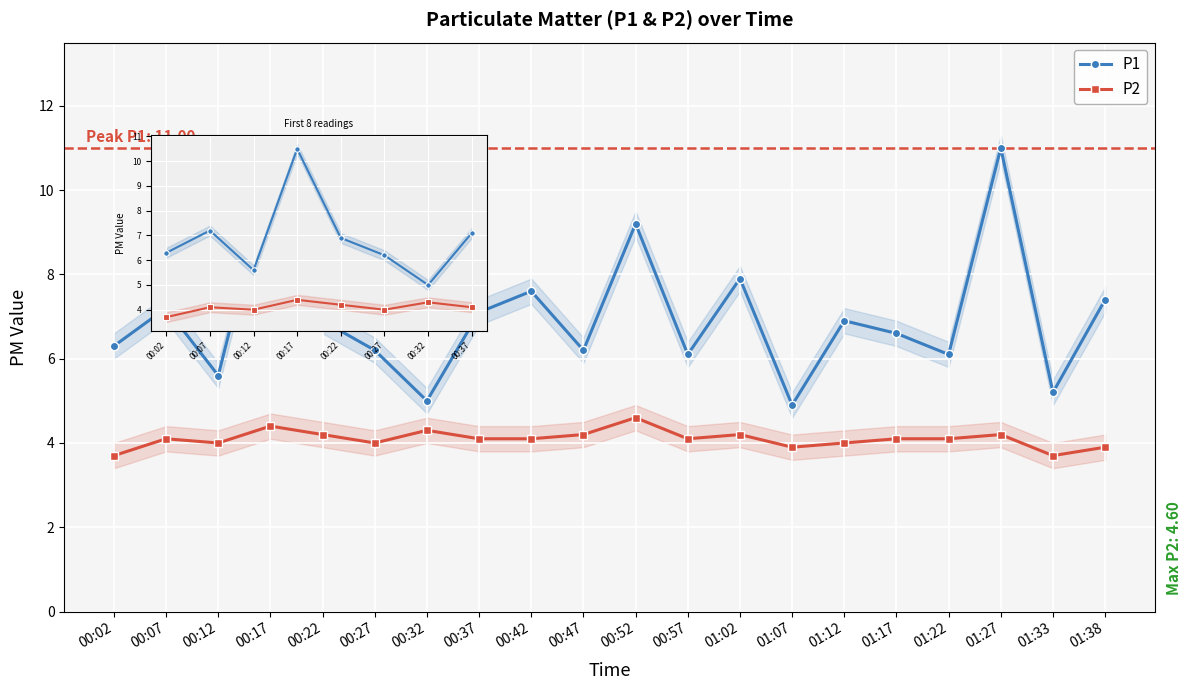

Rank the series by their maximum value, from lowest to highest.

P2, P1